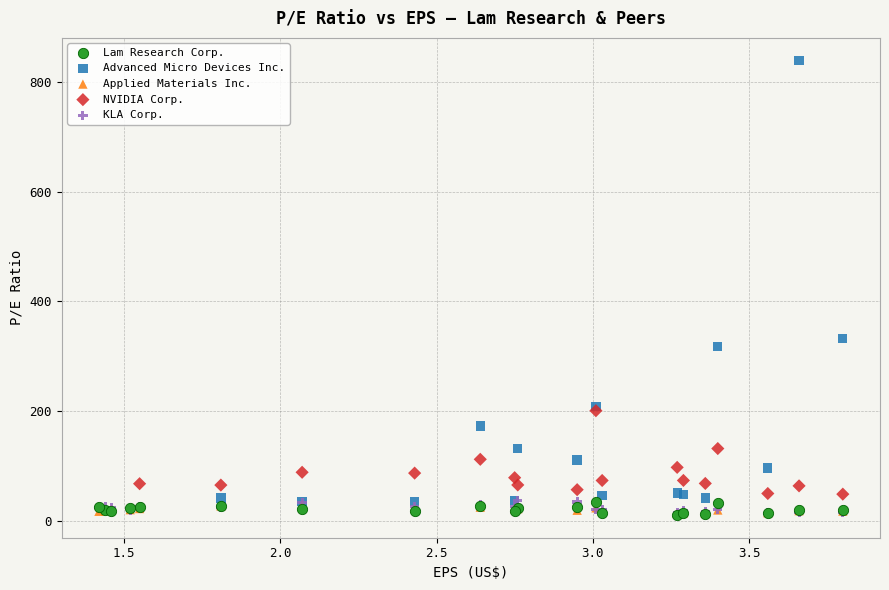

Which series contains the highest Y value?

Advanced Micro Devices Inc.